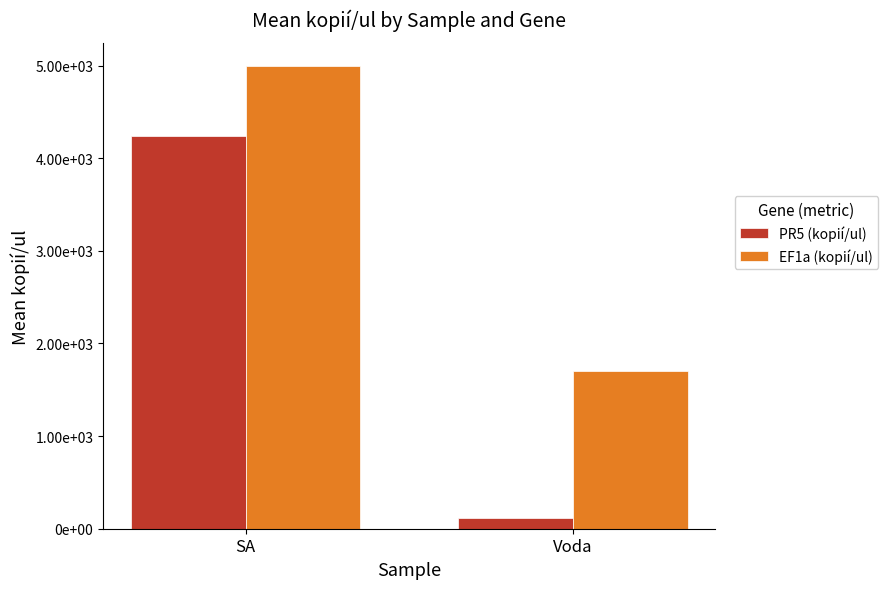

List the series in order of their overall mean, lowest first.

PR5 (kopií/ul), EF1a (kopií/ul)